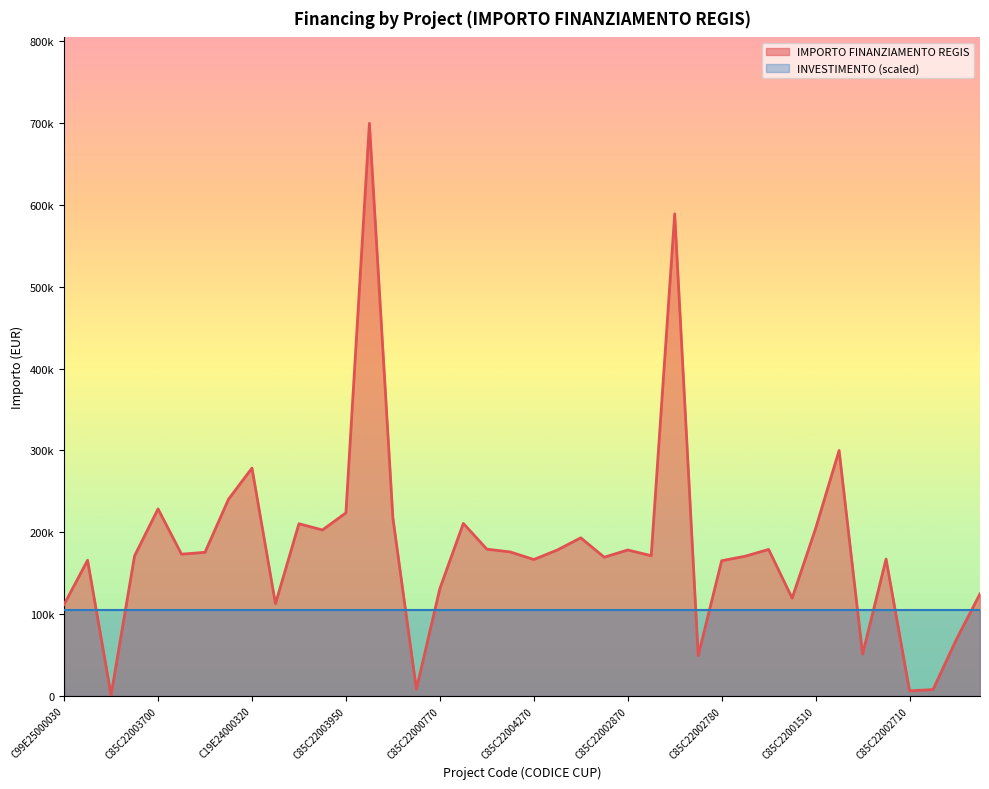

Does the chart display data point markers on the line(s)?

No